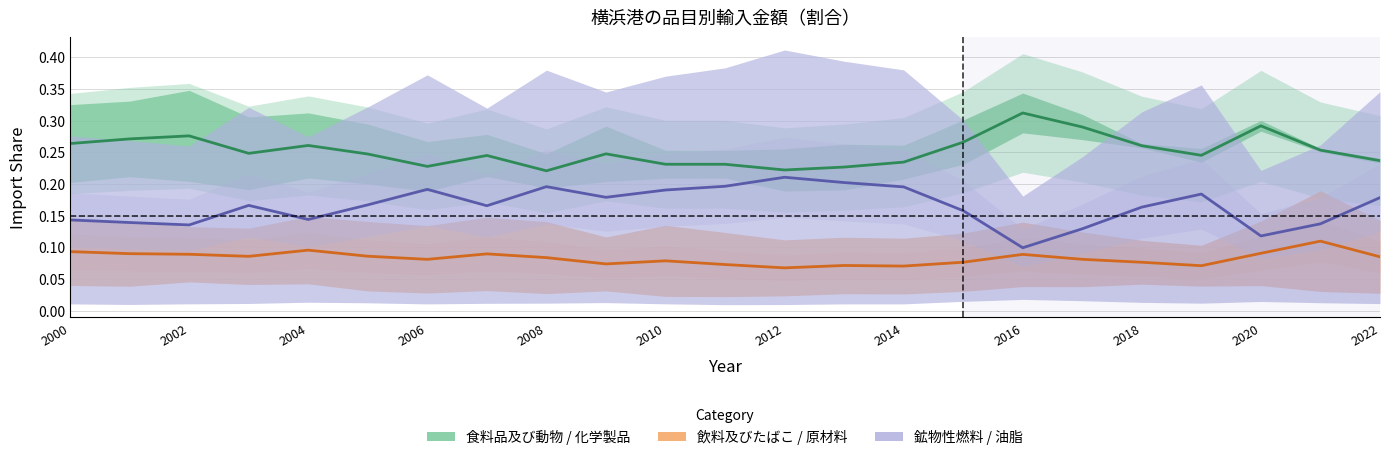

What is the label of the 23rd point from the right?

2000